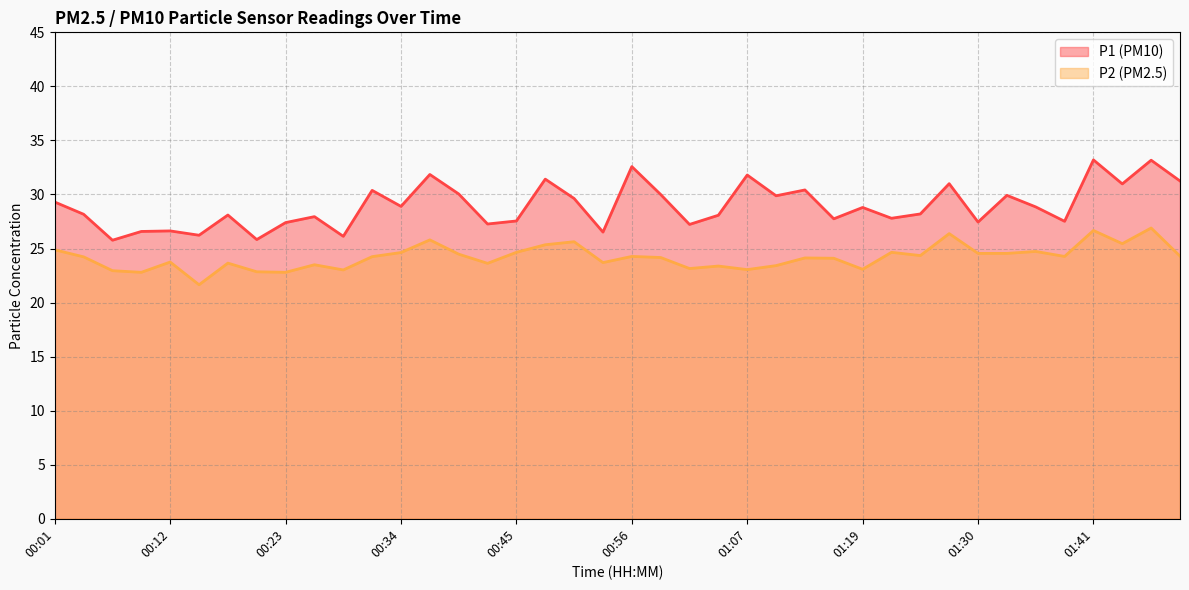

In P1, how many points are higher than both neighbors (excluding endpoints)?

14